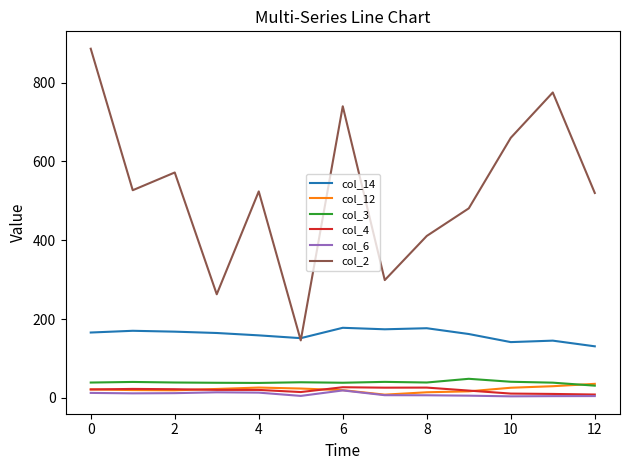

Which series has the largest total across all categories?

col_2